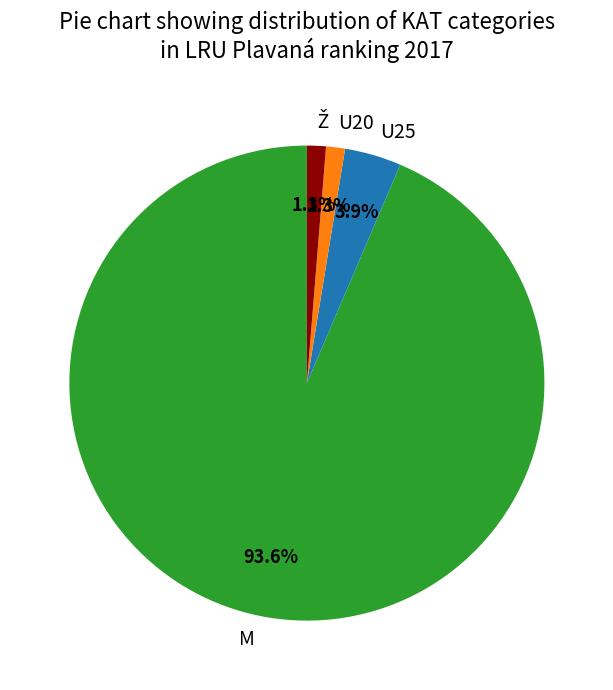

What is the largest slice in the pie chart?

M